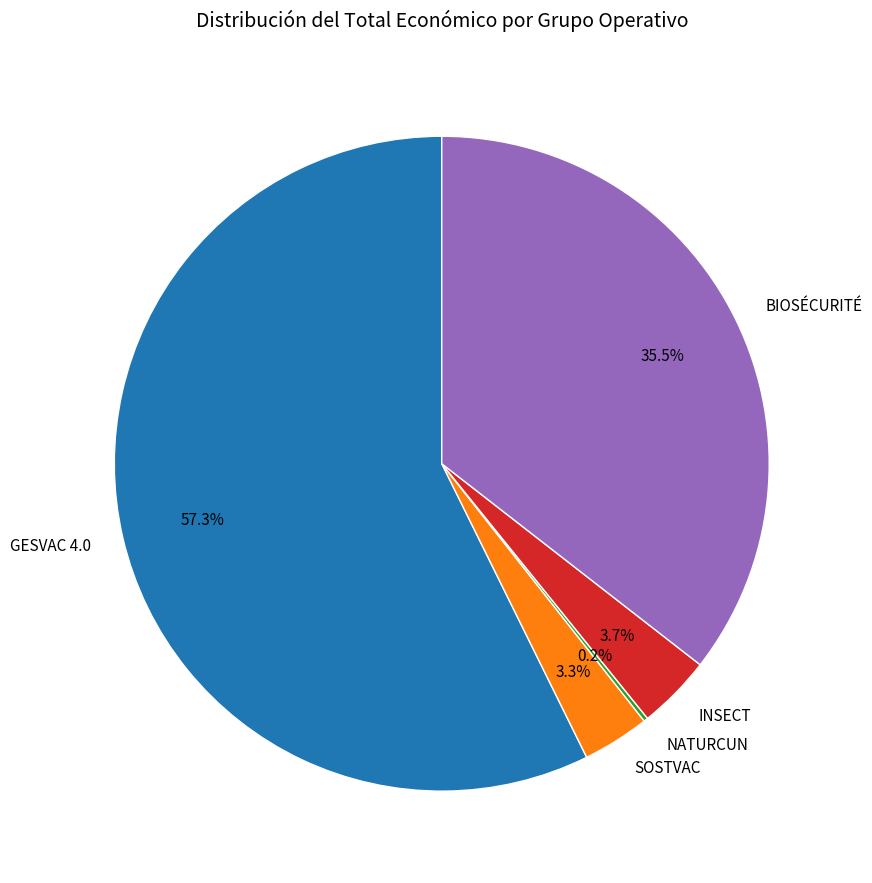

How much of the chart is everything except BIOSÉCURITÉ?

64.5%